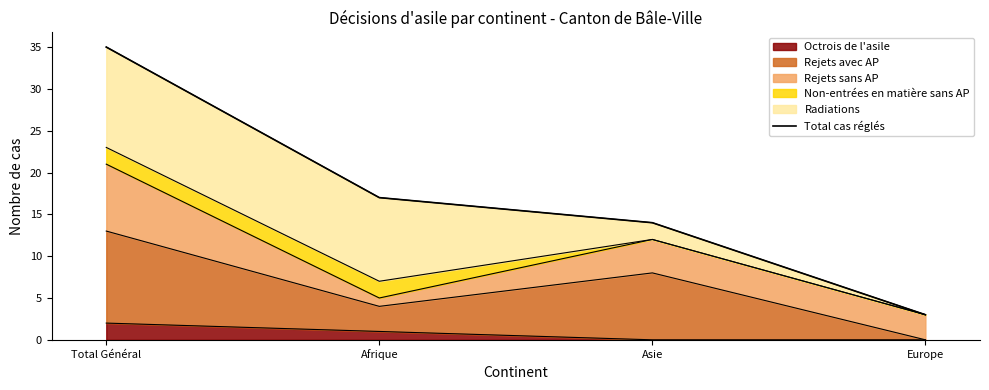

How many lines are shown in the chart?

1